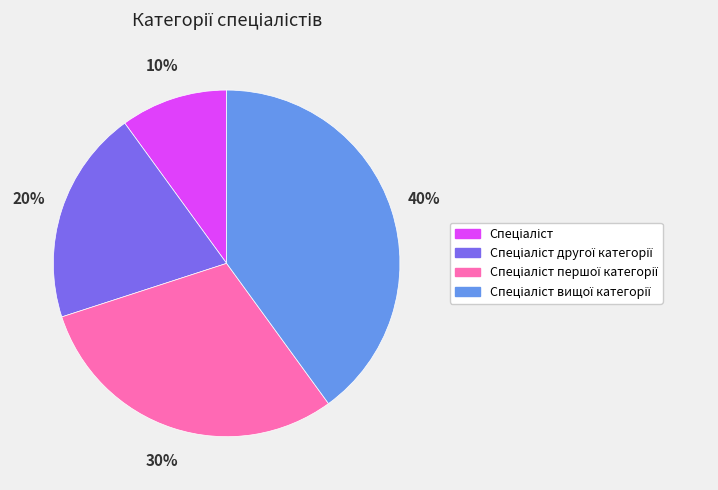

Is there a majority slice in this chart?

No